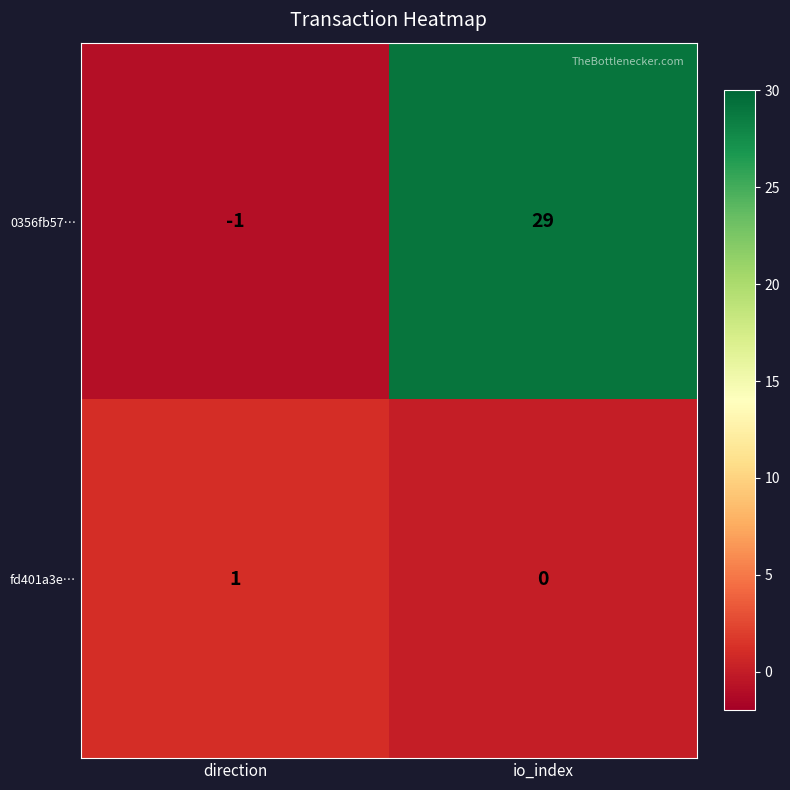

What is the difference between the maximum and minimum values in the 0356fb57… series?

30